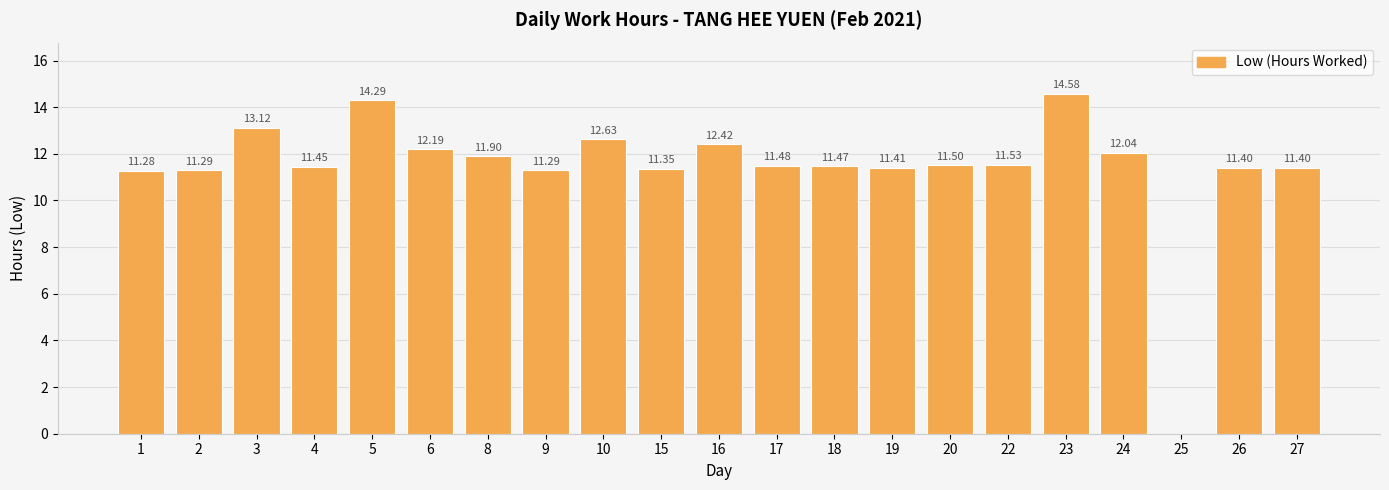

Is it true that the value at 3 is 13.1?

True